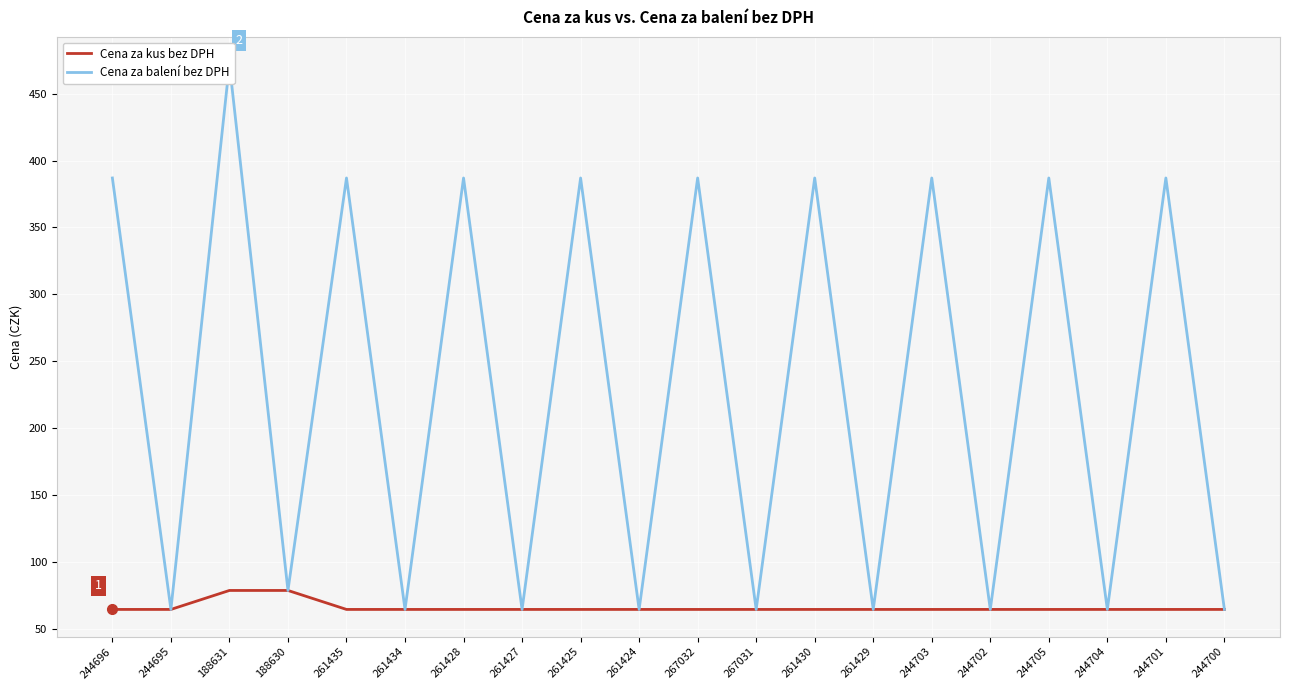

The value of Cena za balení bez DPH at 261435 is 663.7. True or false?

False